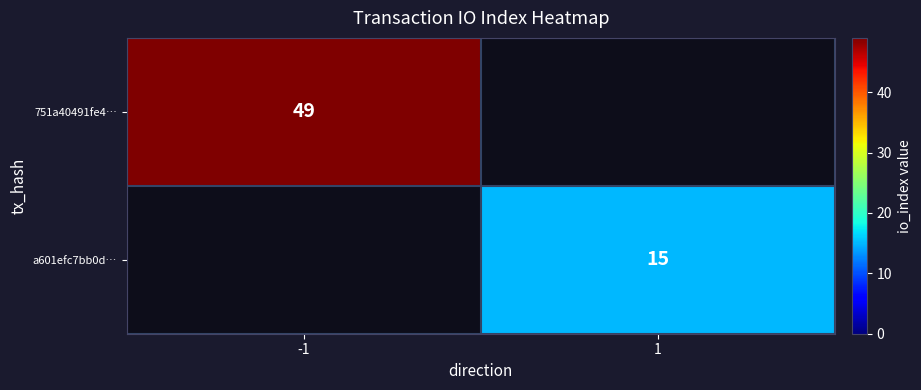

Is the value of 751a40491fe4… at -1 greater than the value of a601efc7bb0d… at 1?

Yes